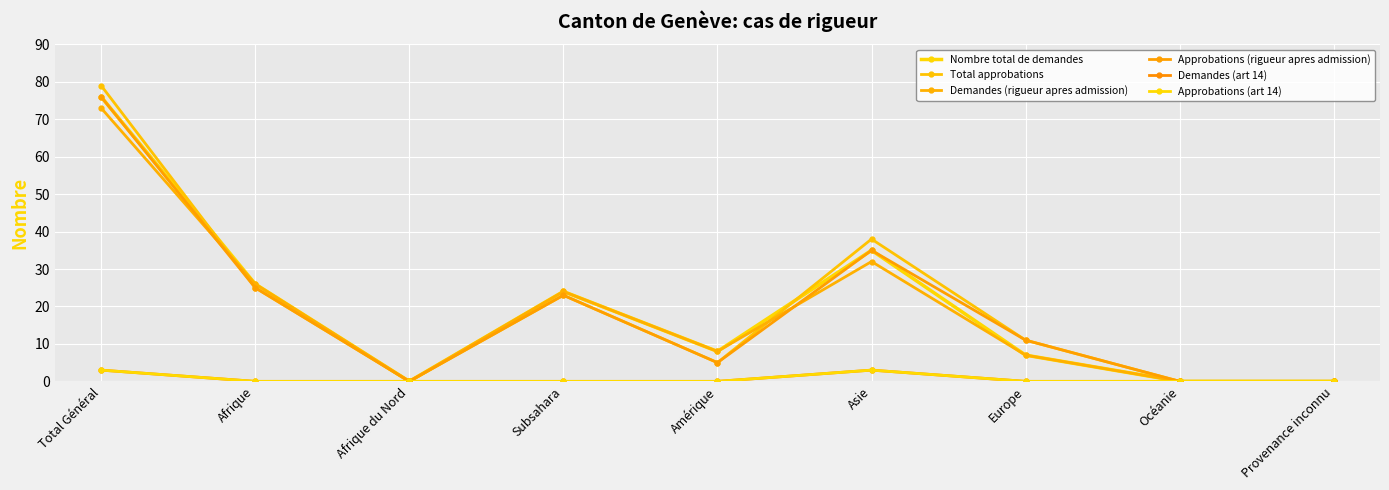

Does the chart have visible grid lines?

Yes